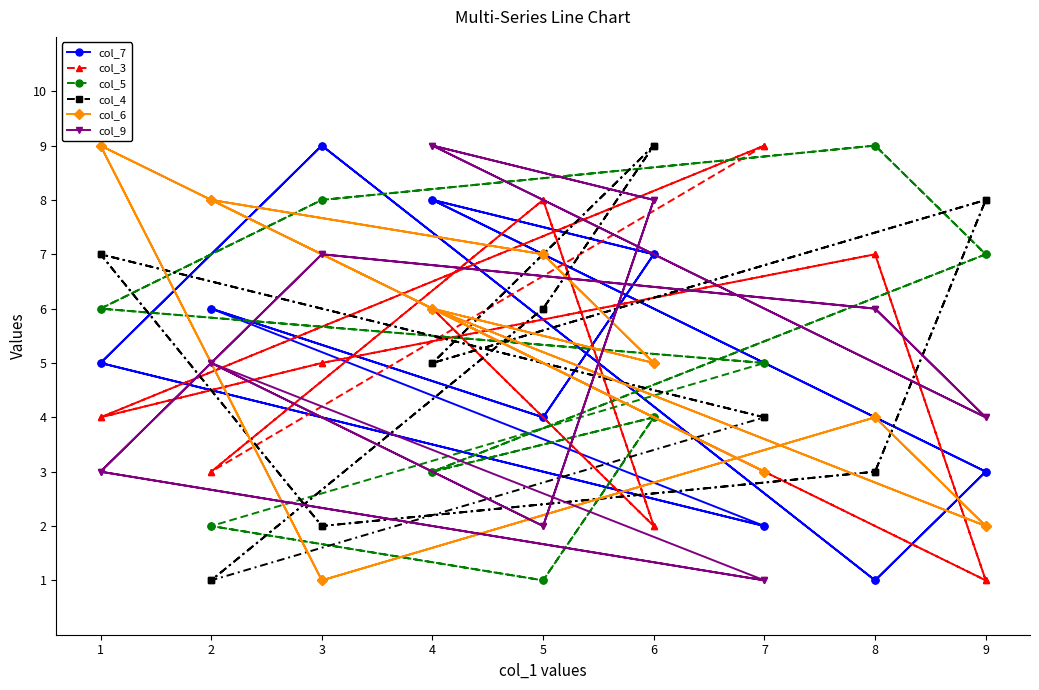

Rank the series by their maximum value, from lowest to highest.

col_7, col_3, col_5, col_4, col_6, col_9